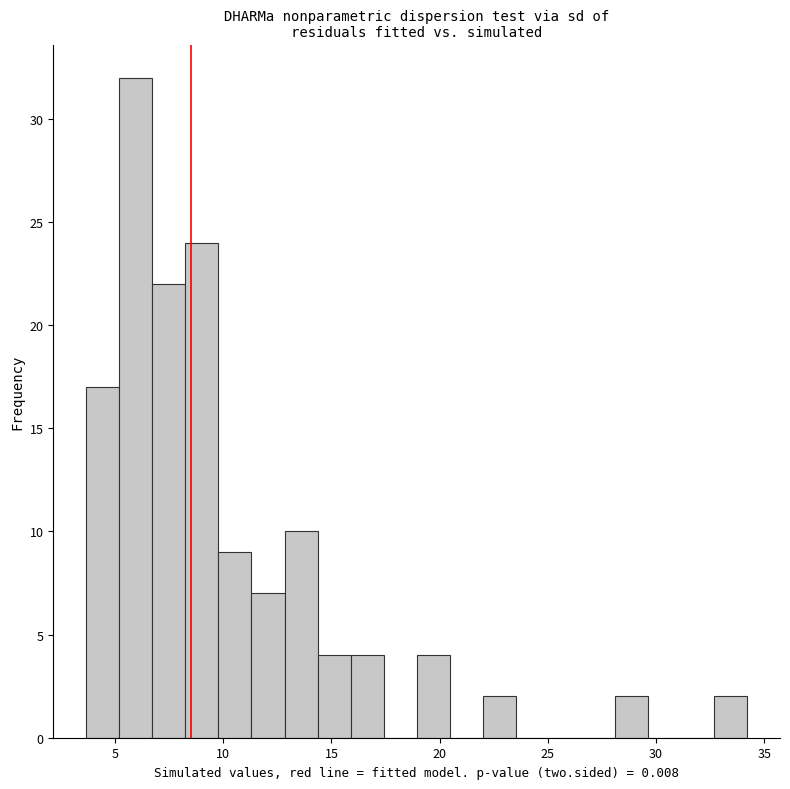

Around what value on the x-axis is the tallest bar? Give the approximate position of its centre, as read against the axis.

6.0